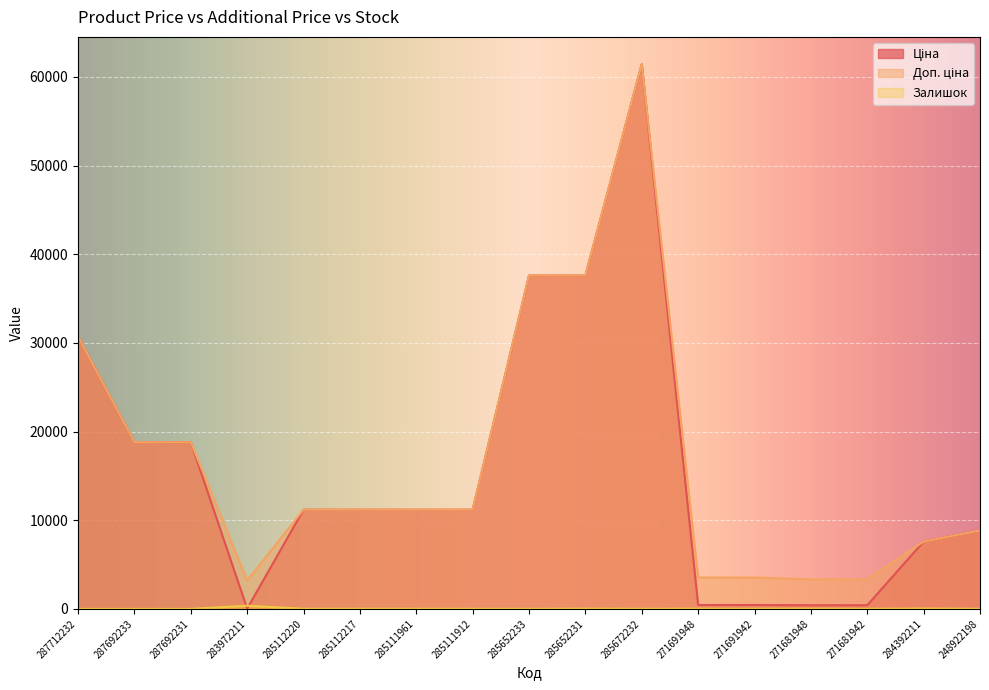

The value of Залишок at 285111961 is 23.5. True or false?

False